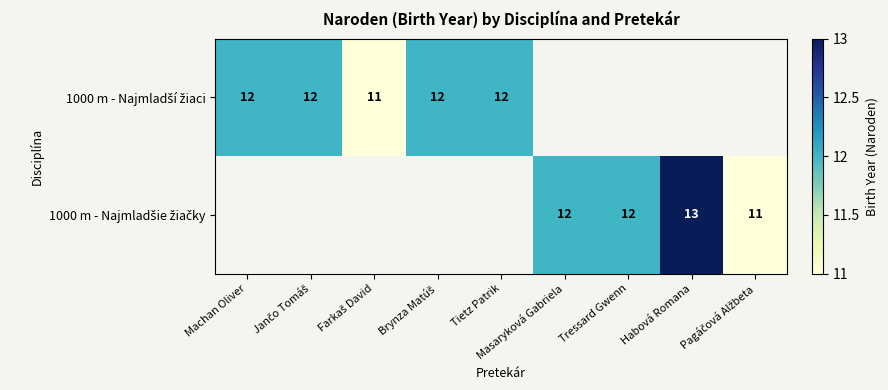

What is the difference between the maximum and minimum values in the 1000 m - Najmladší žiaci series?

1.0